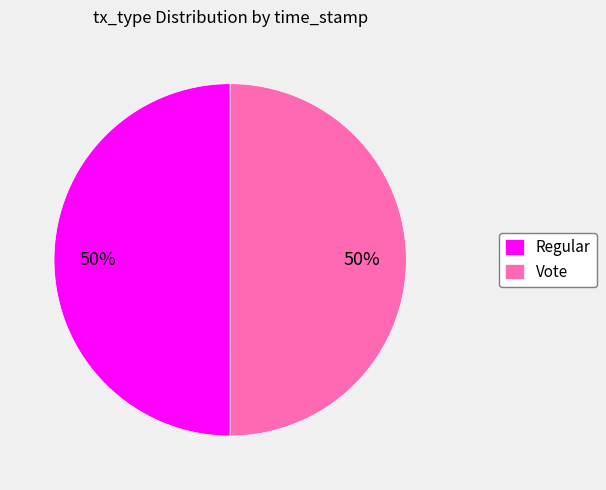

To the nearest percent, what is the average slice percentage?

50%